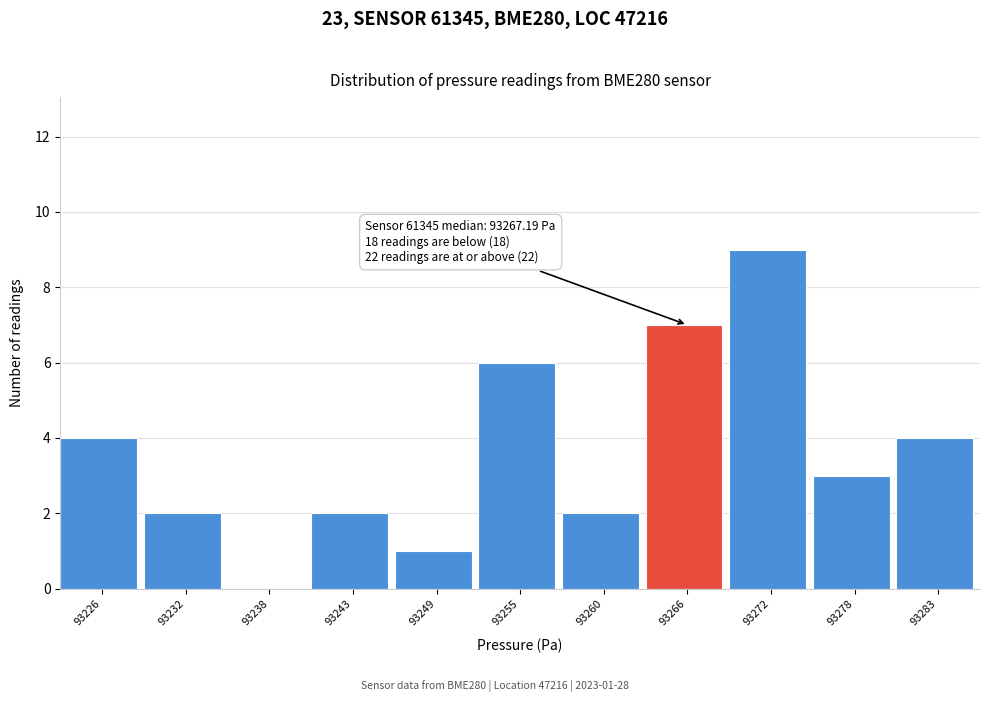

Reading left to right, list all the values displayed in this chart.

93226=4	93232=2	93238=0	93243=2	93249=1	93255=6	93260=2	93266=7	93272=9	93278=3	93283=4